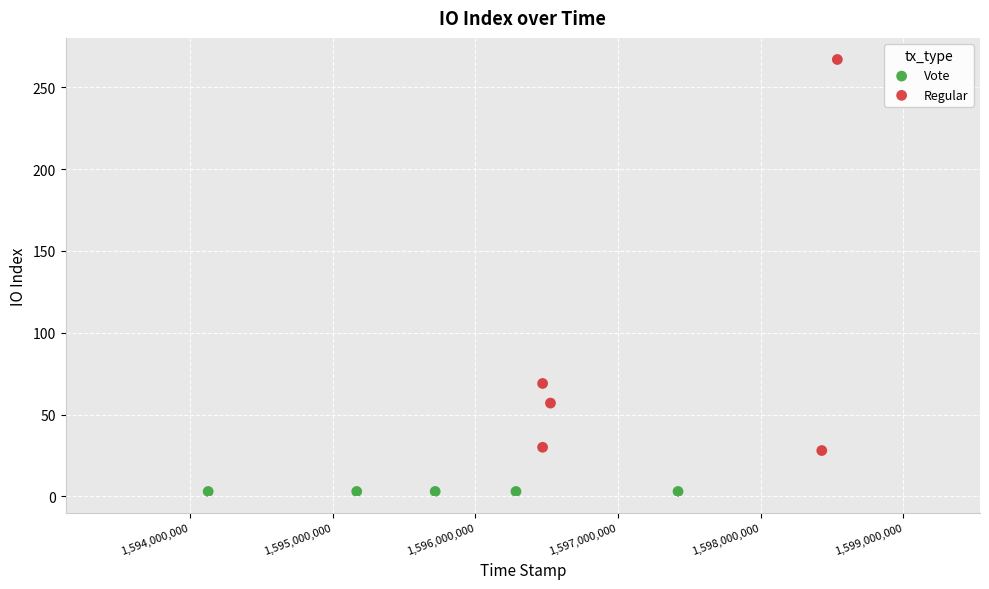

What are all the series names shown in the legend?

Vote, Regular